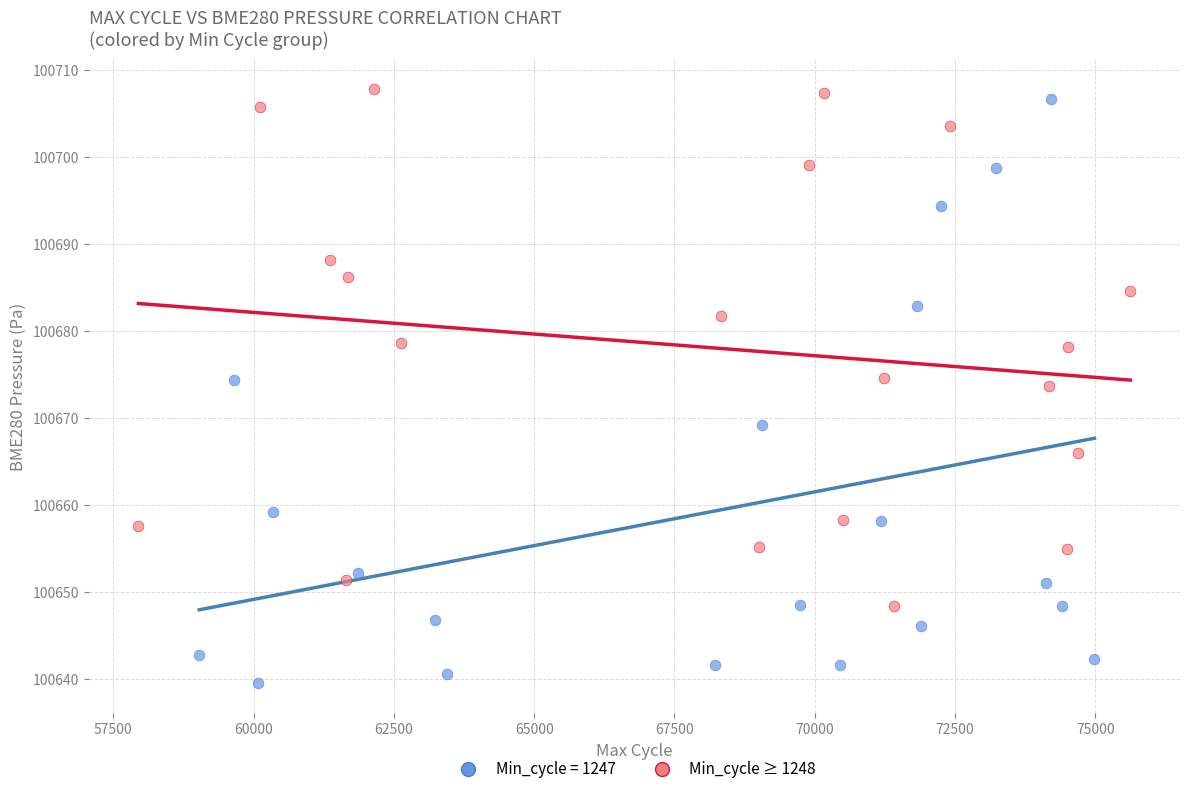

Which series reaches the minimum Y coordinate?

Min_cycle = 1247